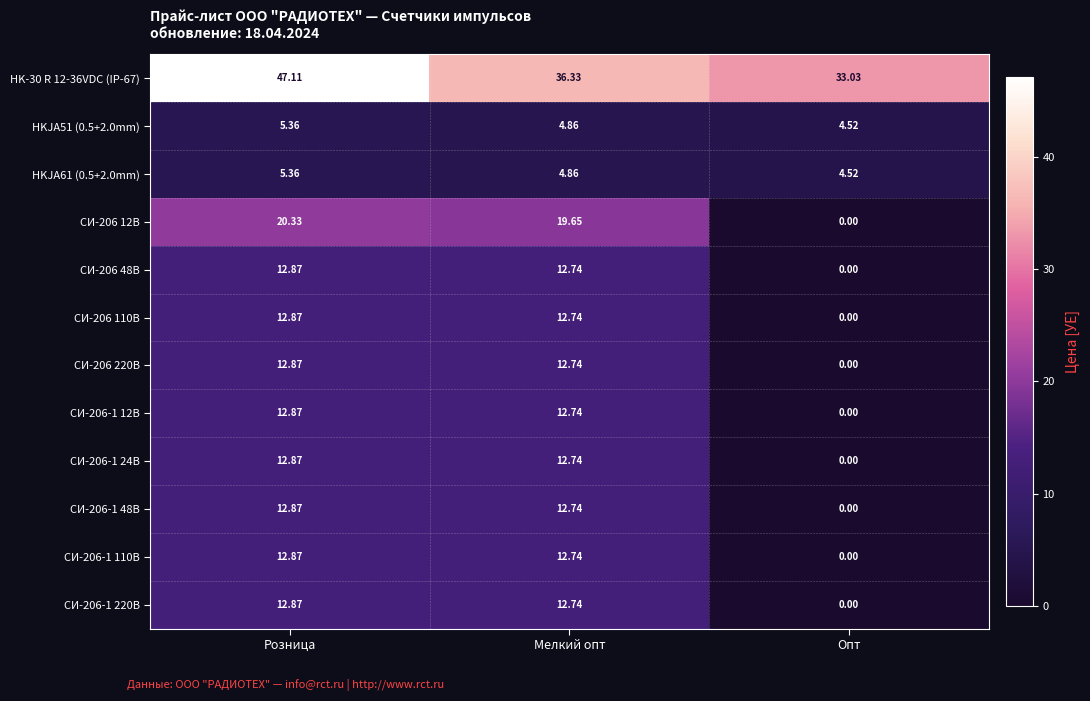

Is the value of HK-30 R 12-36VDC (IP-67) at Опт greater than the value of СИ-206-1 220В at Опт?

Yes